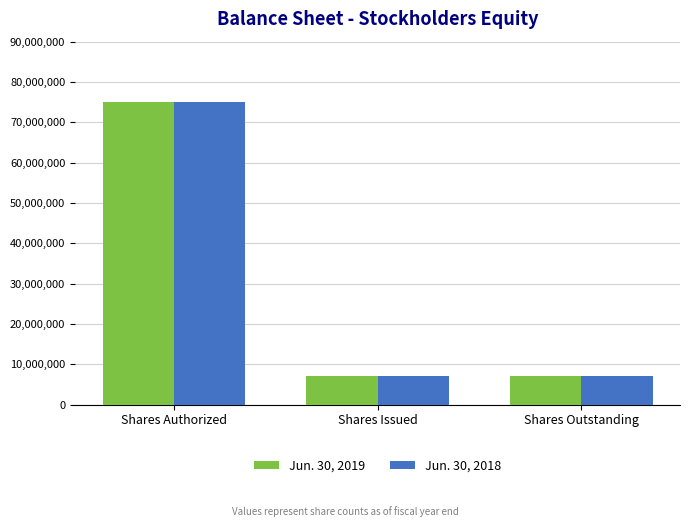

What is the maximum value for Jun. 30, 2018?

75000000